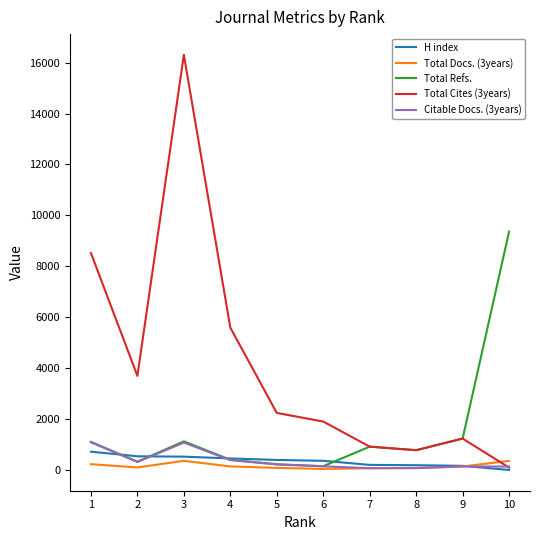

What is the difference between the Citable Docs. (3years) values at 4 and 7?

319